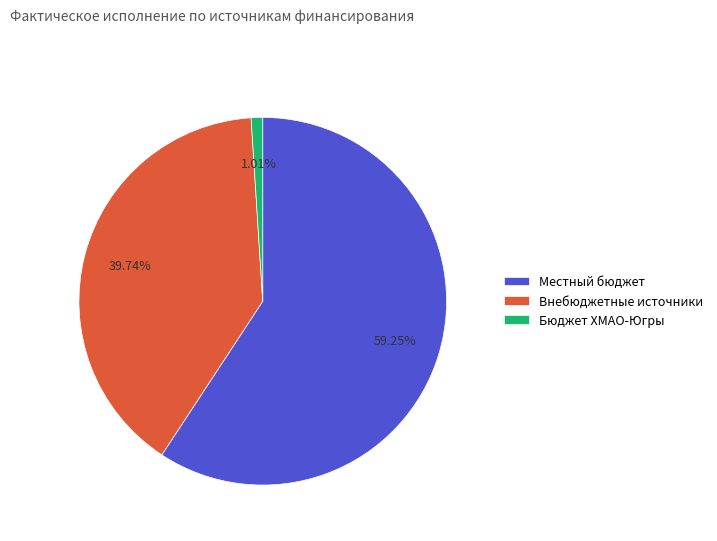

Which slice represents more than half of the pie?

Местный бюджет